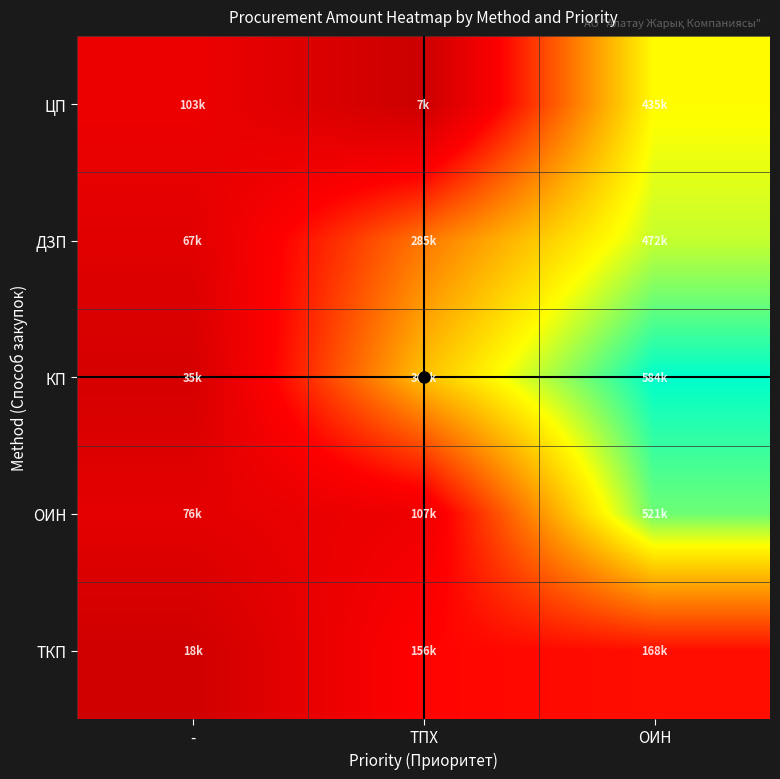

At -, list the series in order from largest to smallest.

ЦП, ОИН, ДЗП, КП, ТКП